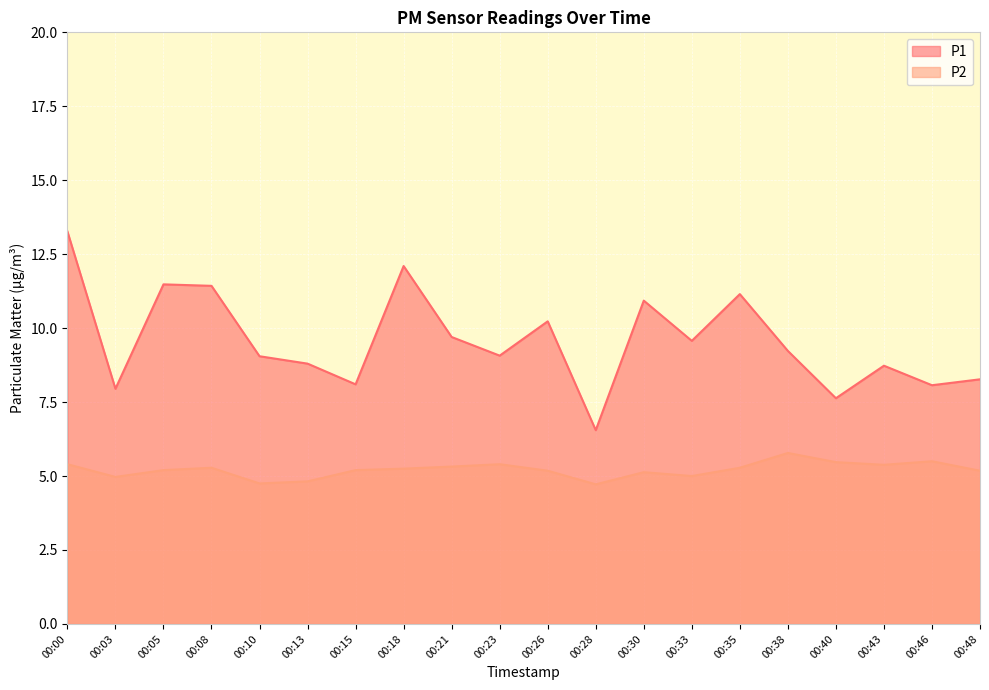

How many series are shown in this chart?

2